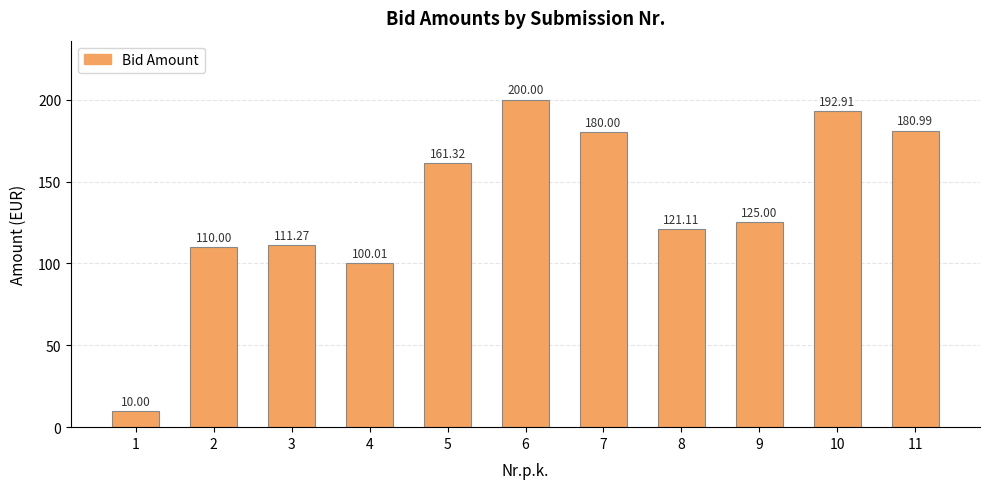

Where is the data nearest to the value 105?

4